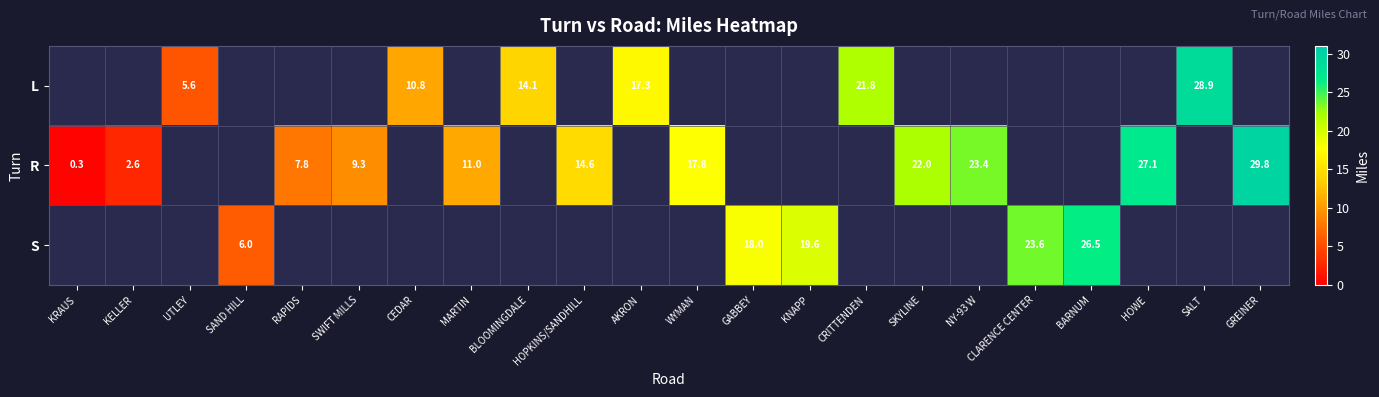

The R series shows 11.0 at MARTIN. True or false?

True